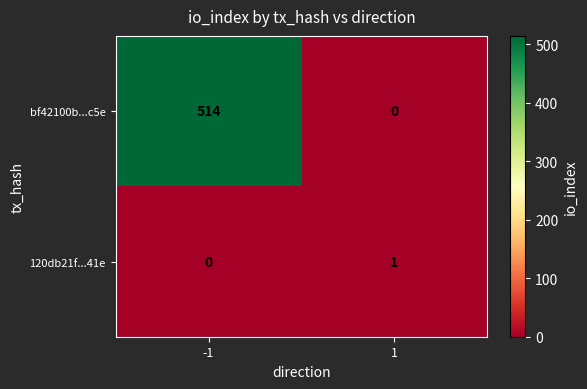

What is the greatest value displayed?

514